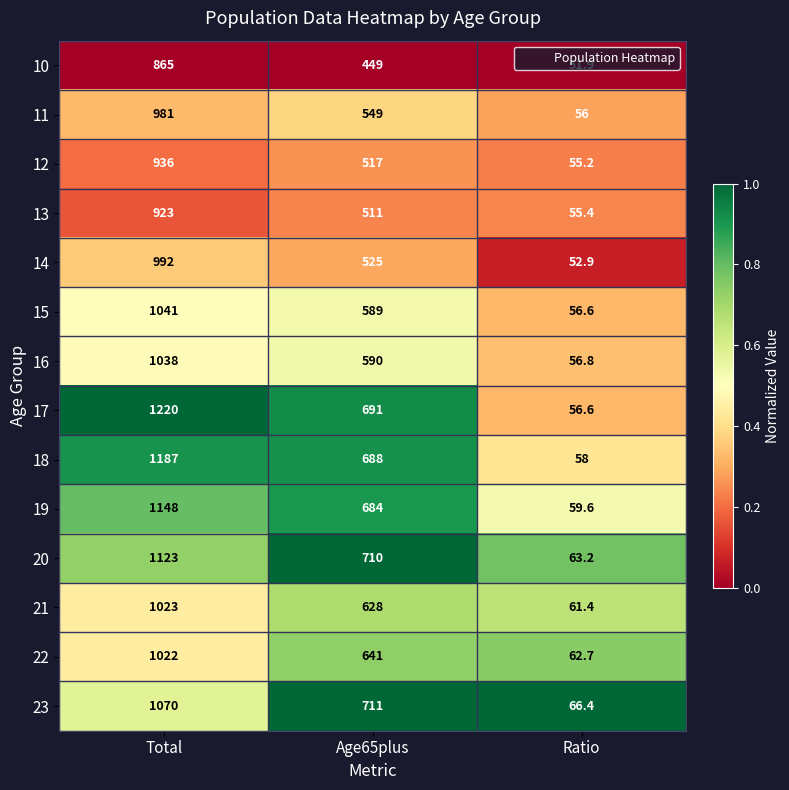

Is it true that 23 equals 1070.0 at Total?

True